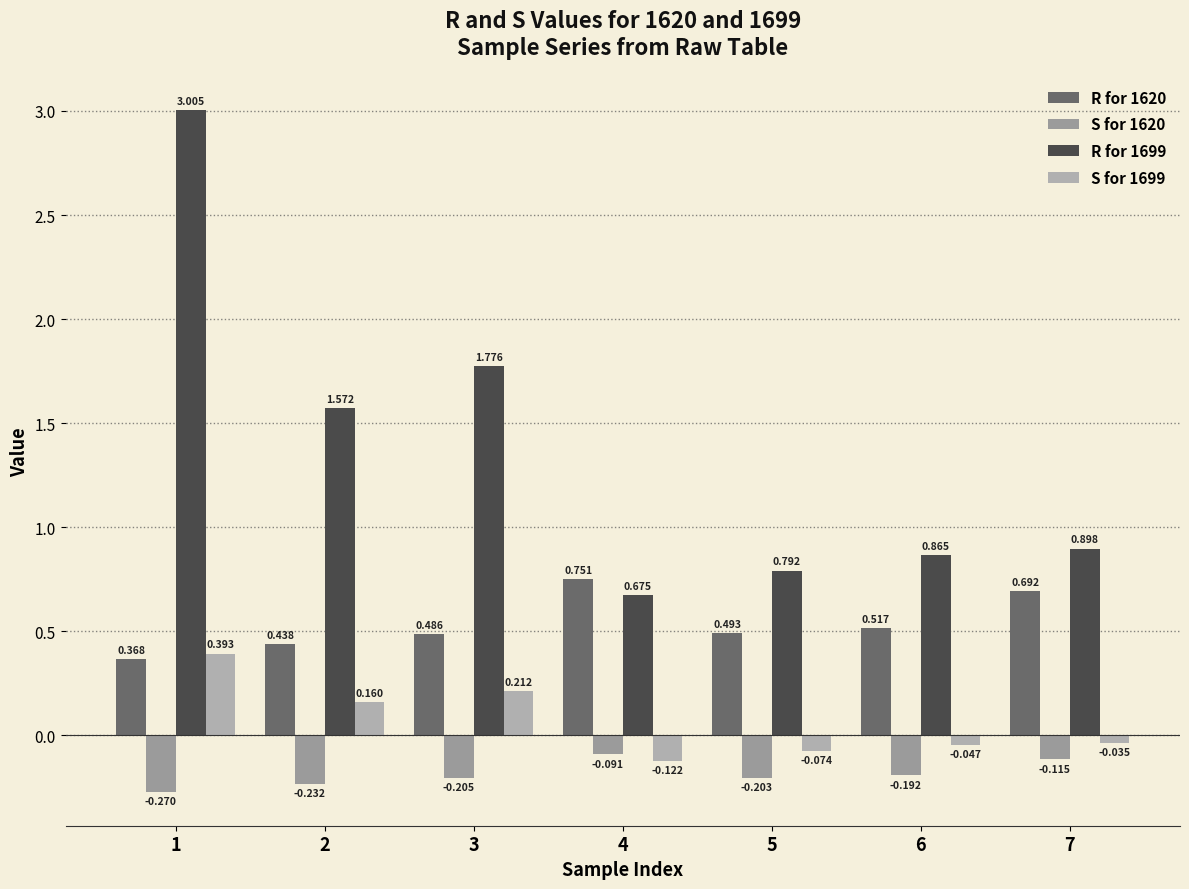

True or false: R for 1699 has a value of 0.9 at 7.

True